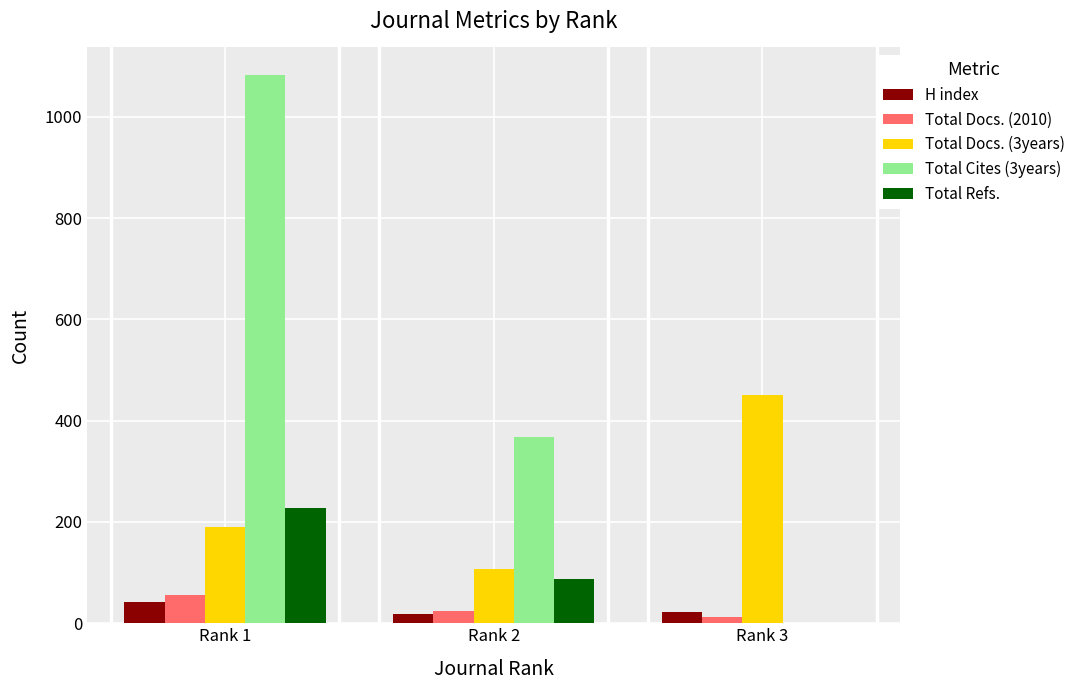

How many Total Cites (3years) values are between 0 and 1083?

3